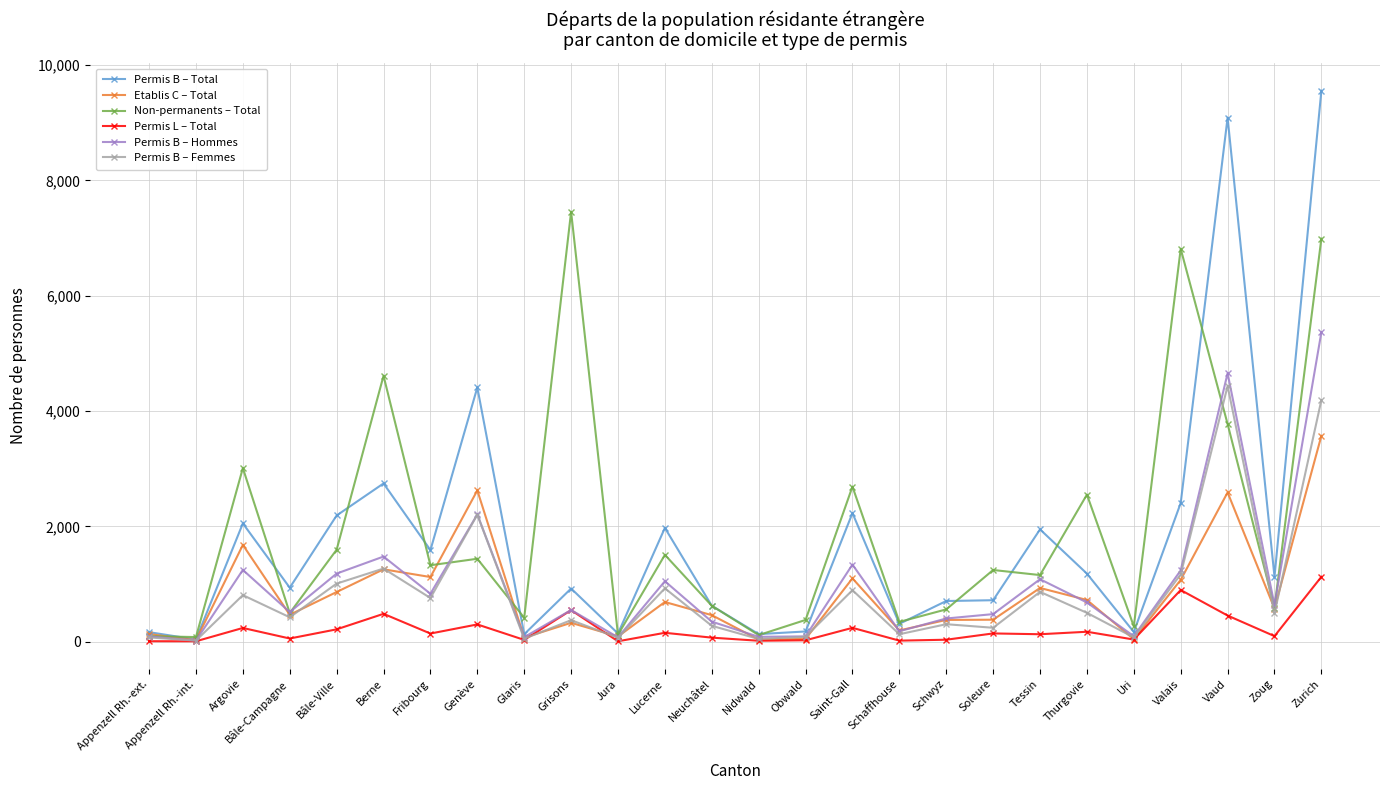

After their last crossing, which series has the higher values: Permis B – Hommes or Etablis C – Total?

Permis B – Hommes